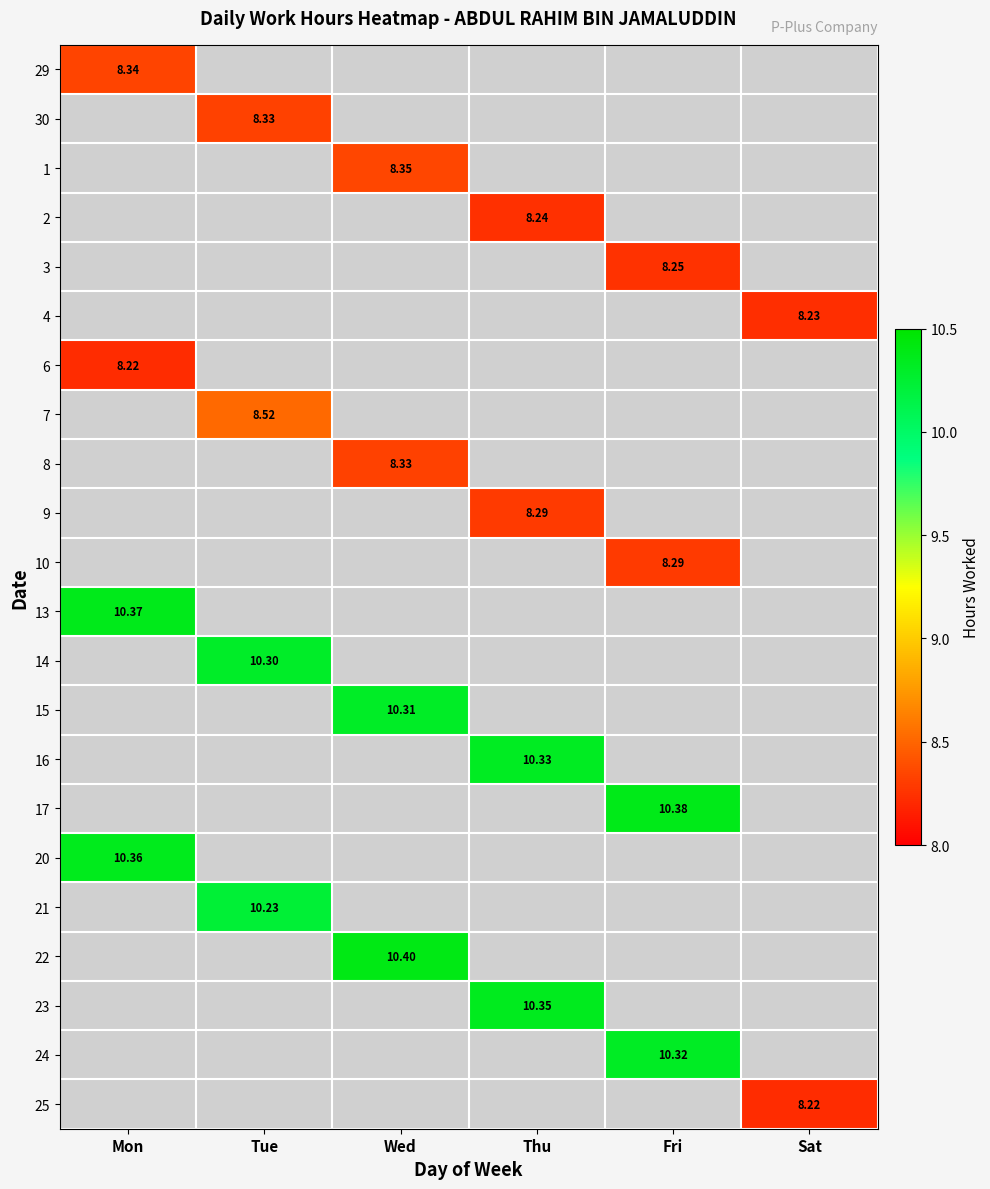

What is the maximum value shown in the chart?

10.4